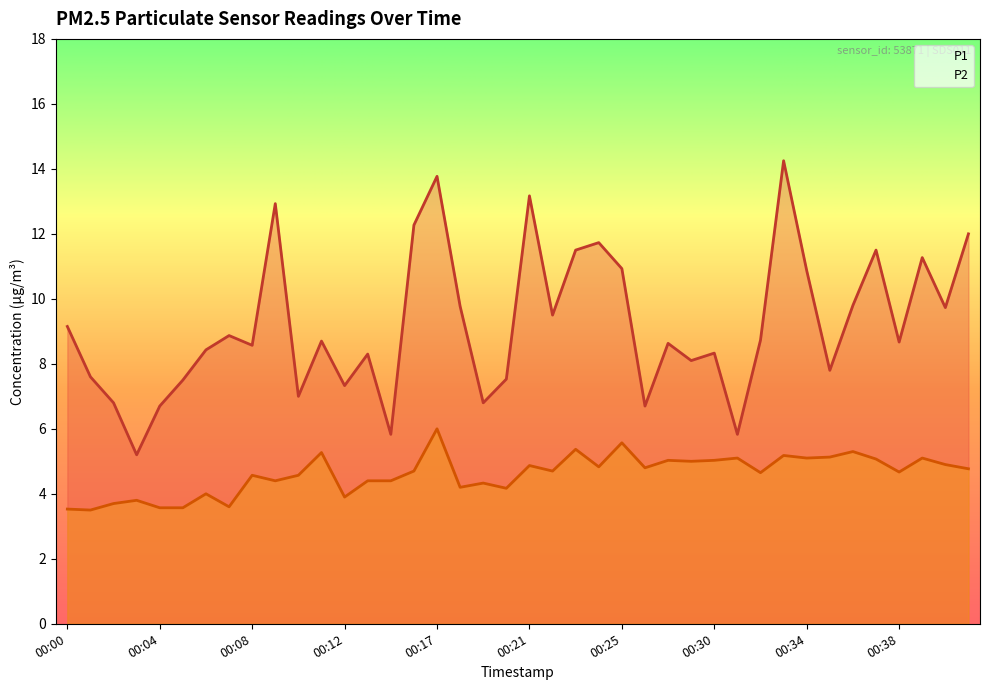

True or false: P1 has more than 0 interior local peaks.

True